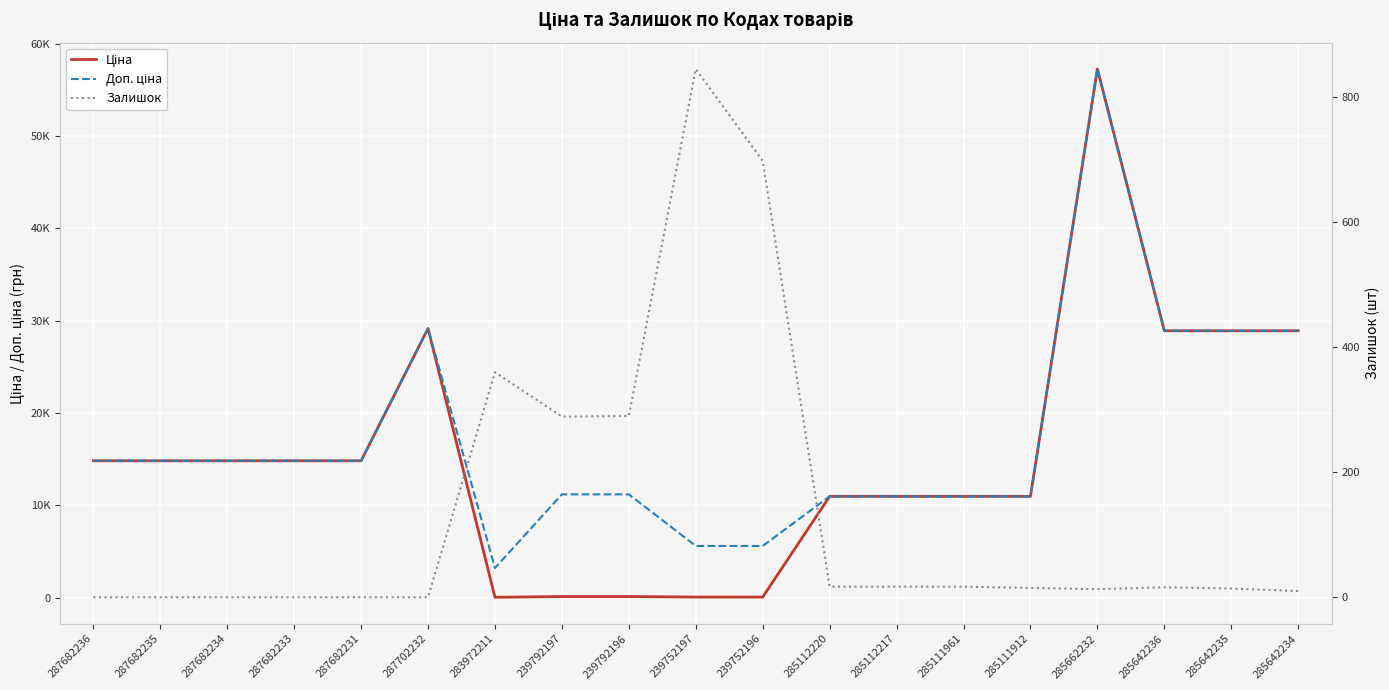

At how many categories does at least one series exceed 12058?

10